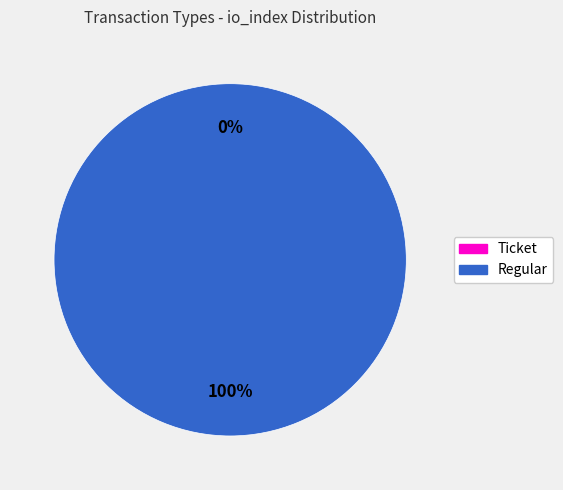

Which has a higher value, Regular or Ticket?

Regular